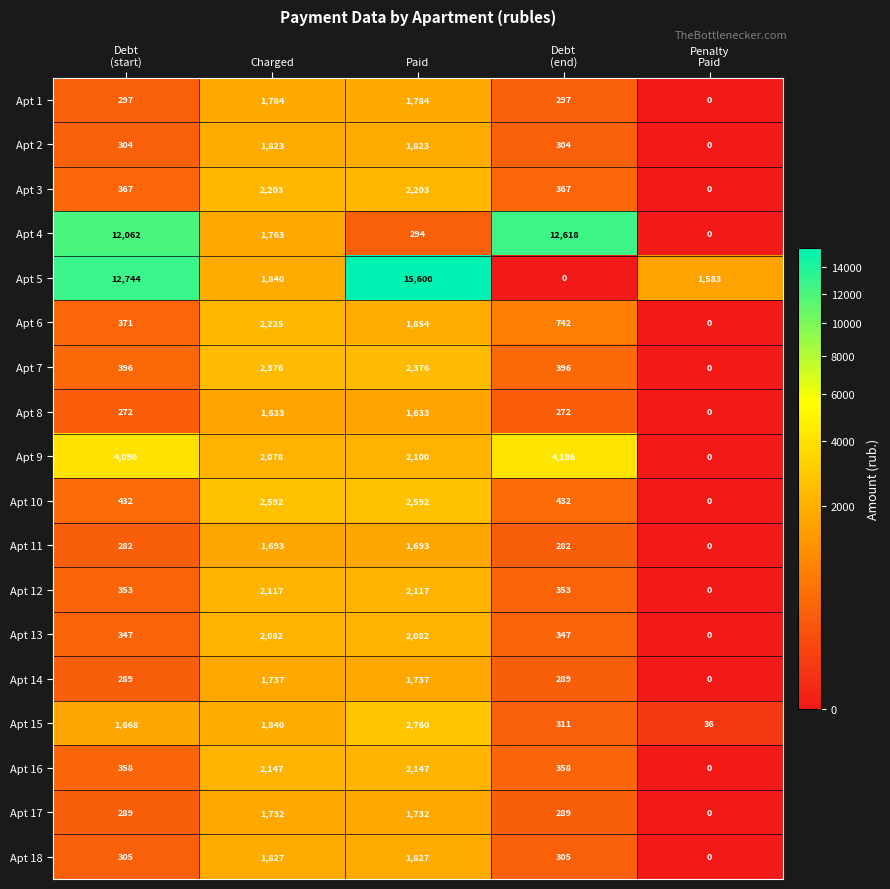

At which category does the chart reach its peak across all series?

Paid